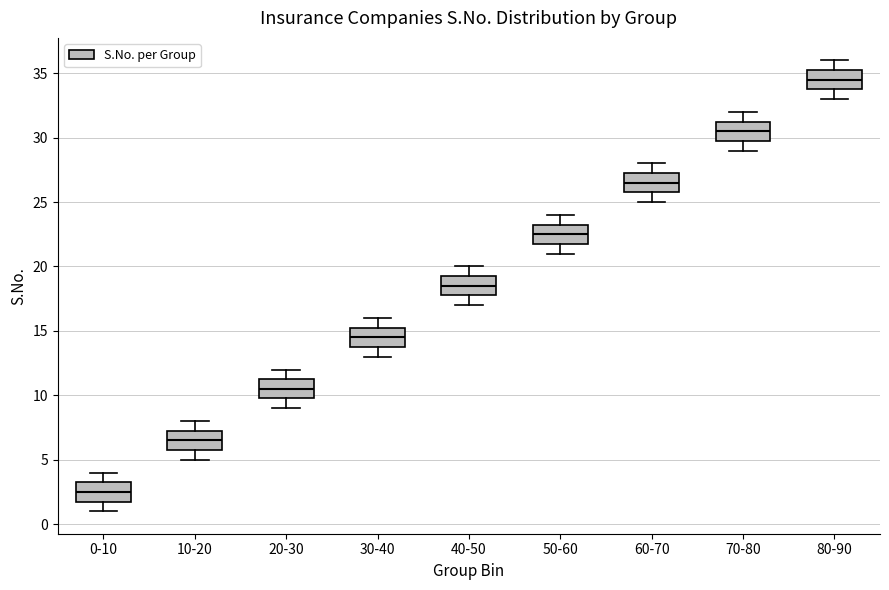

Reading left to right, read every box against the y-axis: the position of its median line, the range the box covers, and the ends of its whiskers. The values are not printed on the chart, so give them approximately, as read against the axis.

0-10: median 2.5, box 2.0 to 3.5, whiskers 1.0 to 4.0
10-20: median 6.5, box 6.0 to 7.5, whiskers 5.0 to 8.0
20-30: median 10.5, box 10.0 to 11.5, whiskers 9.0 to 12.0
30-40: median 14.5, box 14.0 to 15.5, whiskers 13.0 to 16.0
40-50: median 18.5, box 18.0 to 19.5, whiskers 17.0 to 20.0
50-60: median 22.5, box 22.0 to 23.5, whiskers 21.0 to 24.0
60-70: median 26.5, box 26.0 to 27.5, whiskers 25.0 to 28.0
70-80: median 30.5, box 30.0 to 31.5, whiskers 29.0 to 32.0
80-90: median 34.5, box 34.0 to 35.5, whiskers 33.0 to 36.0